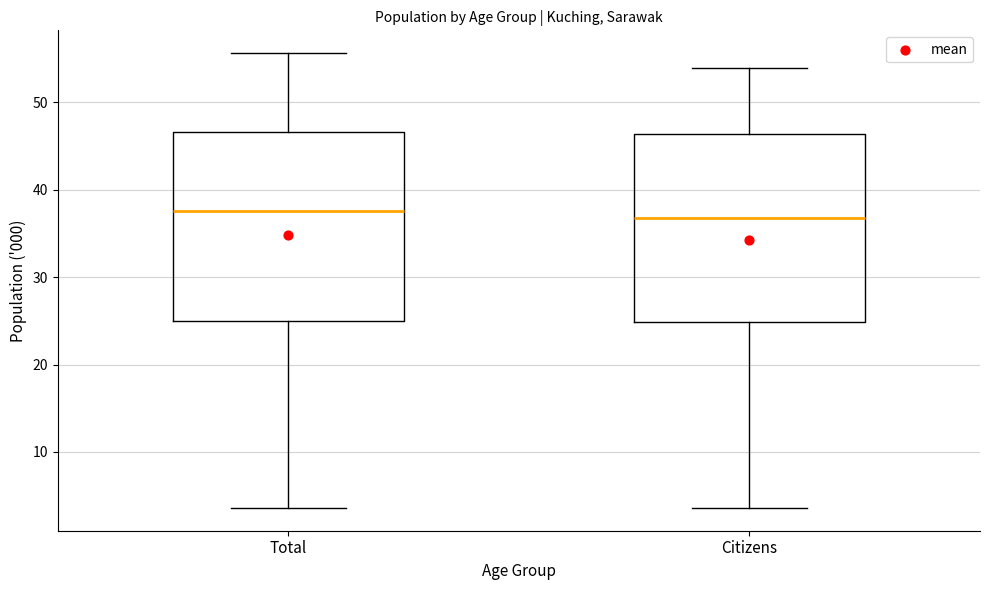

Reading left to right, transcribe this box plot: for each box, give where its median line is, the range the box spans, and where its two whiskers end, as read against the y-axis. The values are not printed on the chart, so give them approximately, as read against the axis.

Total: median 38, box 25 to 47, whiskers 4 to 56
Citizens: median 37, box 25 to 46, whiskers 4 to 54